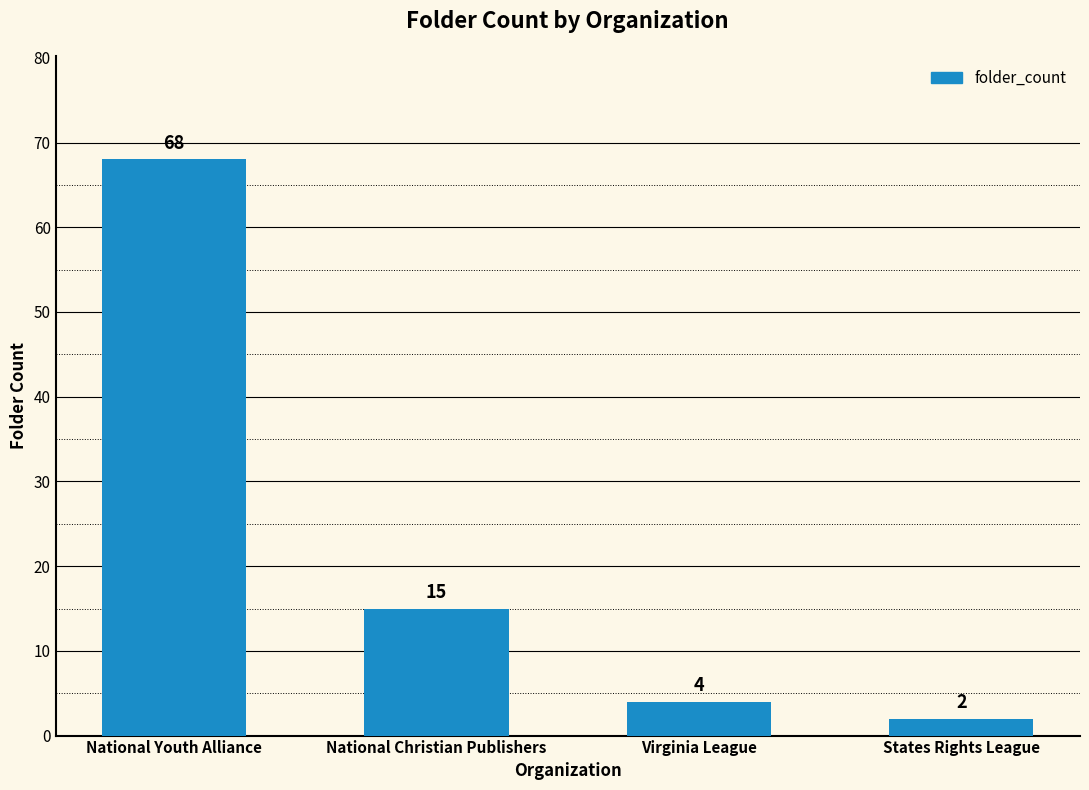

What is the sum of the values at National Youth Alliance and National Christian Publishers?

83